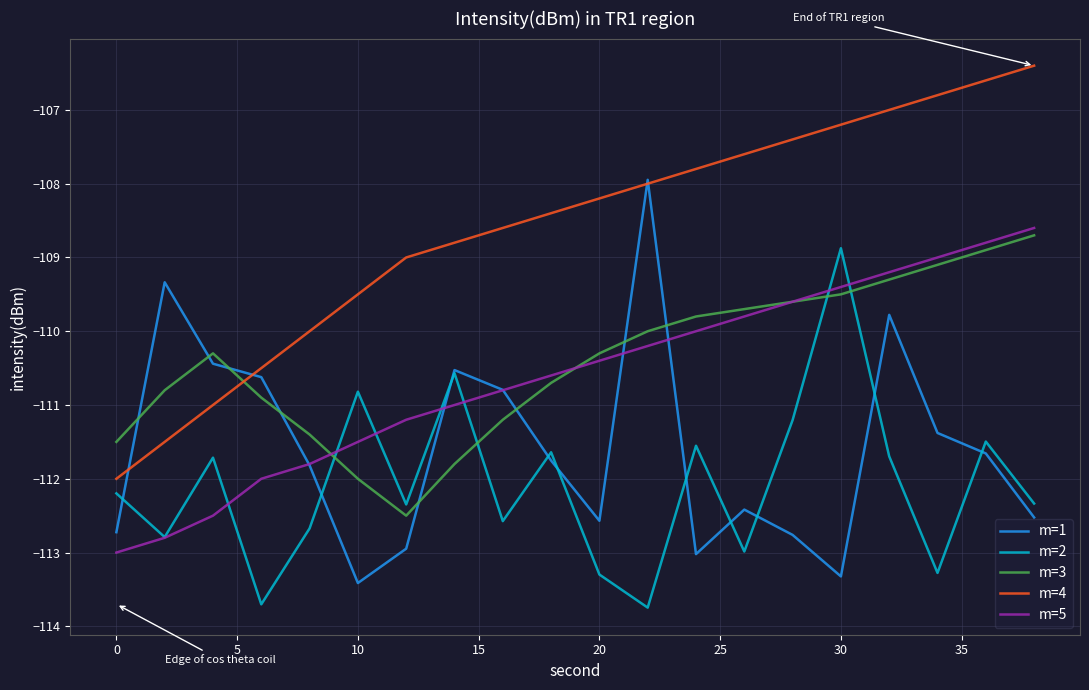

What is the smallest value displayed?

-113.7